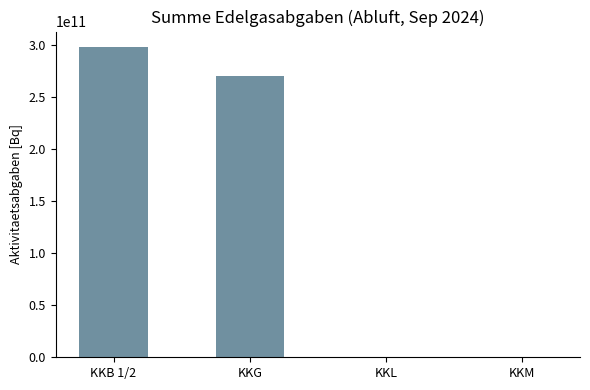

Count the number of data series in this chart.

1